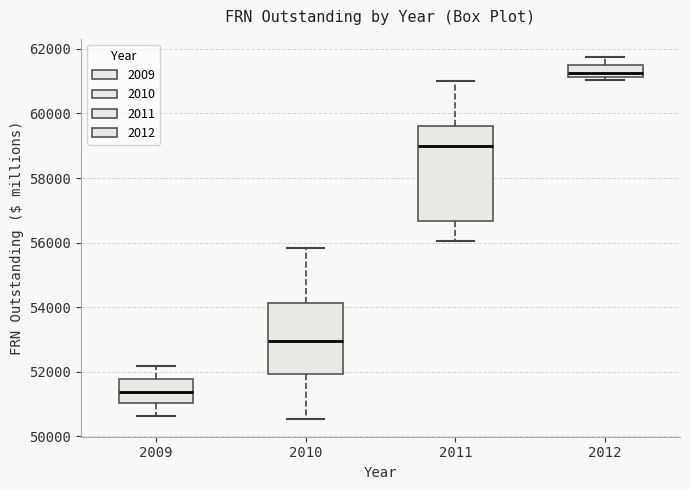

Which box is the tallest, from its lower edge to its upper edge?

2011